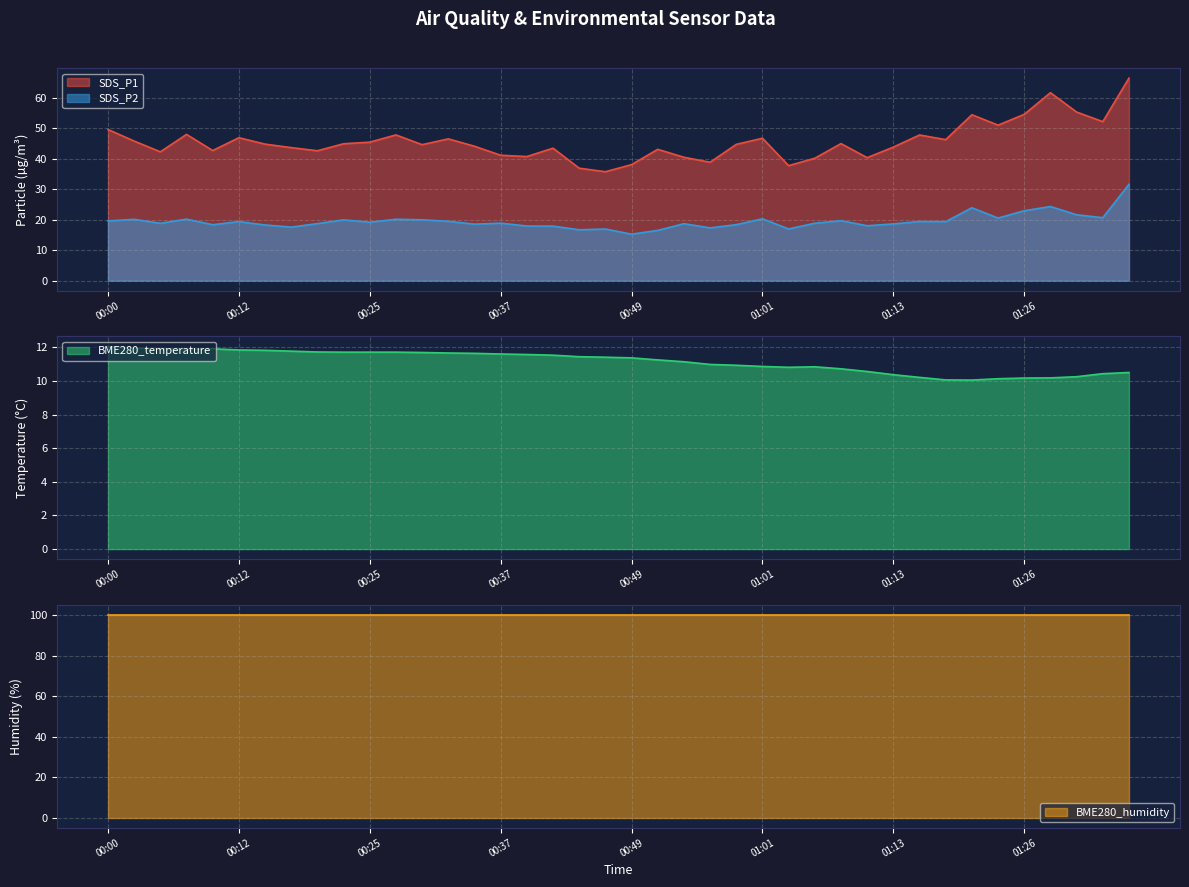

Which series has the largest range (max minus min)?

SDS_P1